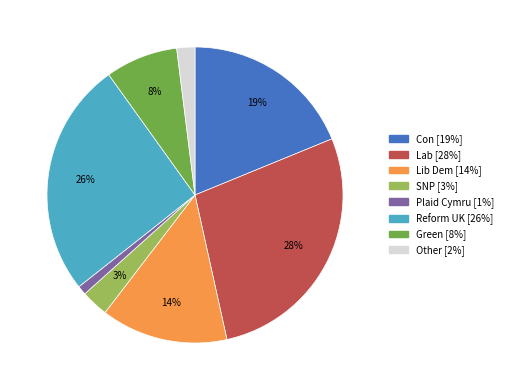

To the nearest percent, what is the difference between the largest and smallest slice percentages?

27%